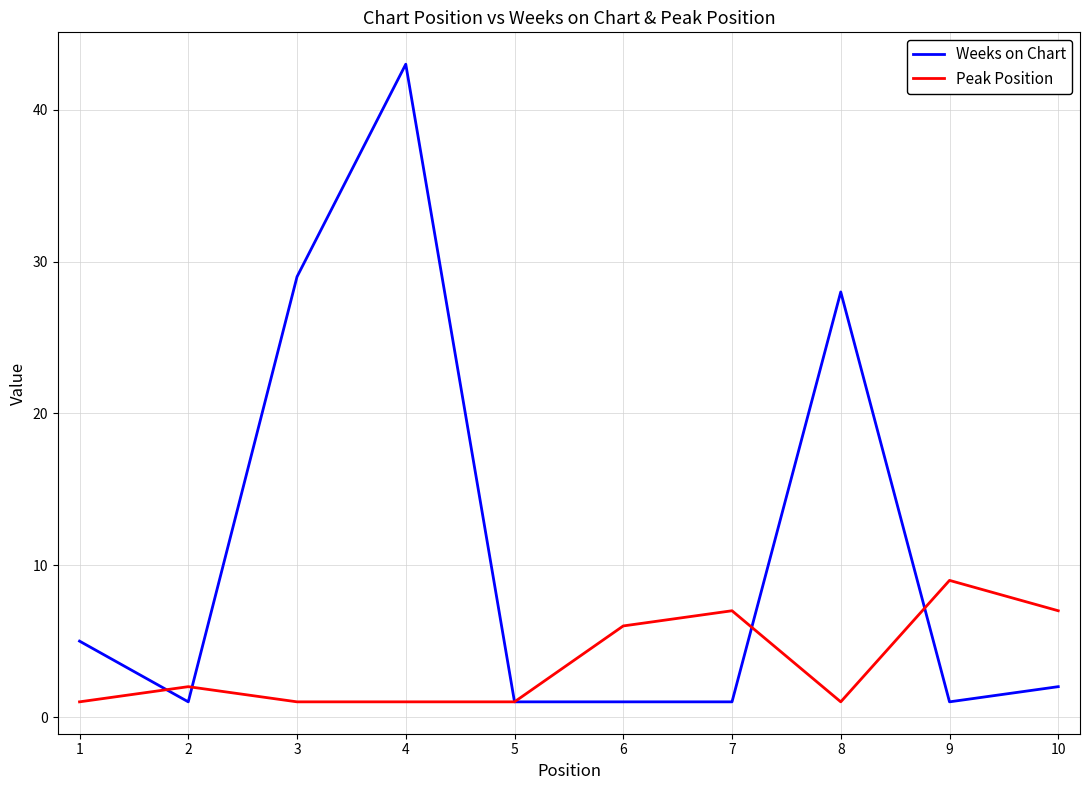

Reading right to left, list all the values displayed in this chart.

Weeks on Chart: 10=2	9=1	8=28	7=1	6=1	5=1	4=43	3=29	2=1	1=5
Peak Position: 10=7	9=9	8=1	7=7	6=6	5=1	4=1	3=1	2=2	1=1